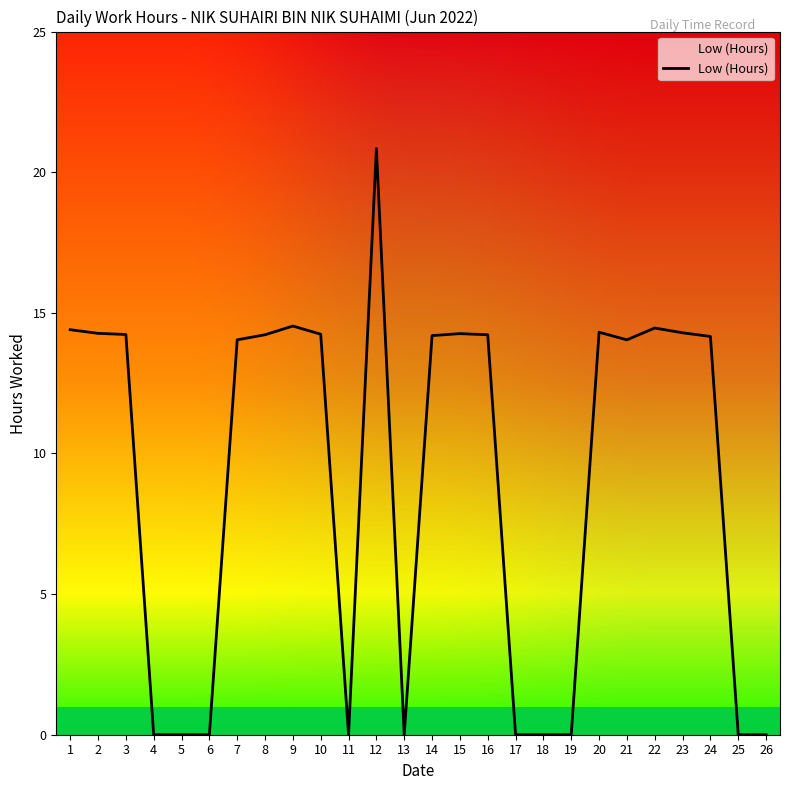

Does the chart have visible grid lines?

No